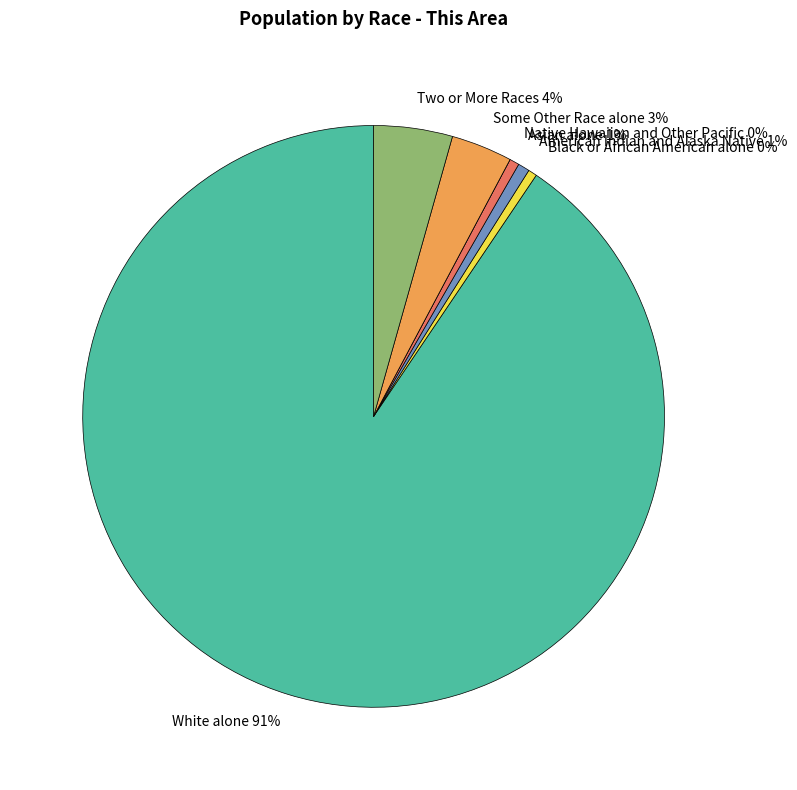

Which slice is the largest?

White alone